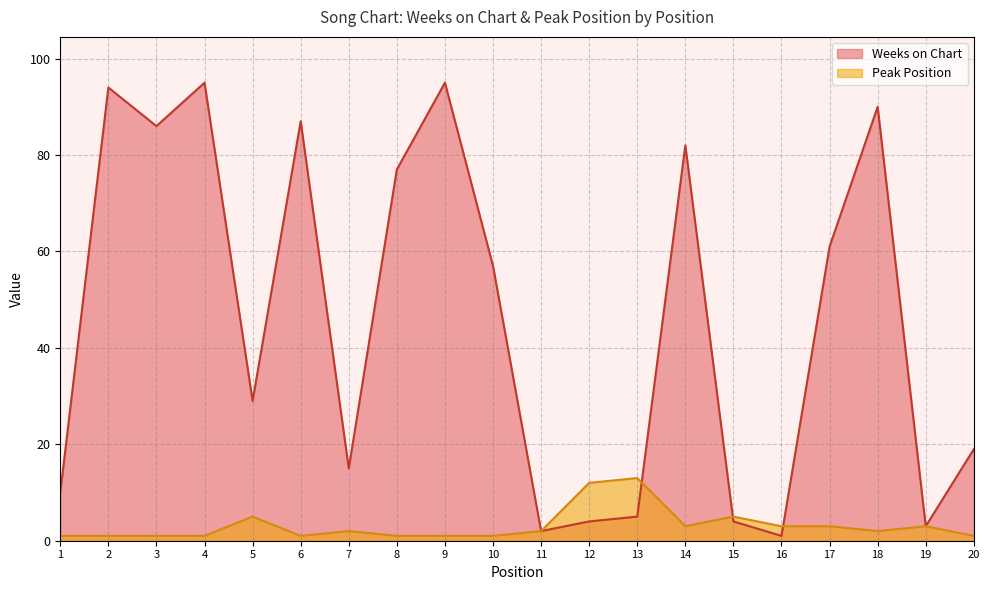

Which has a higher value, 18 or 16?

18